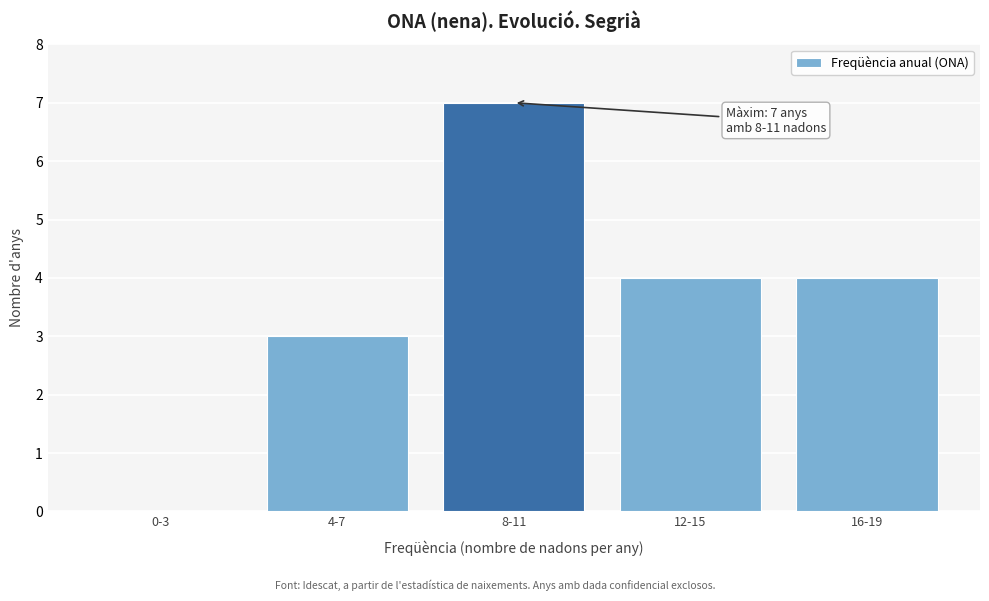

Reading left to right, extract all data points from this chart.

0-3=0	4-7=3	8-11=7	12-15=4	16-19=4